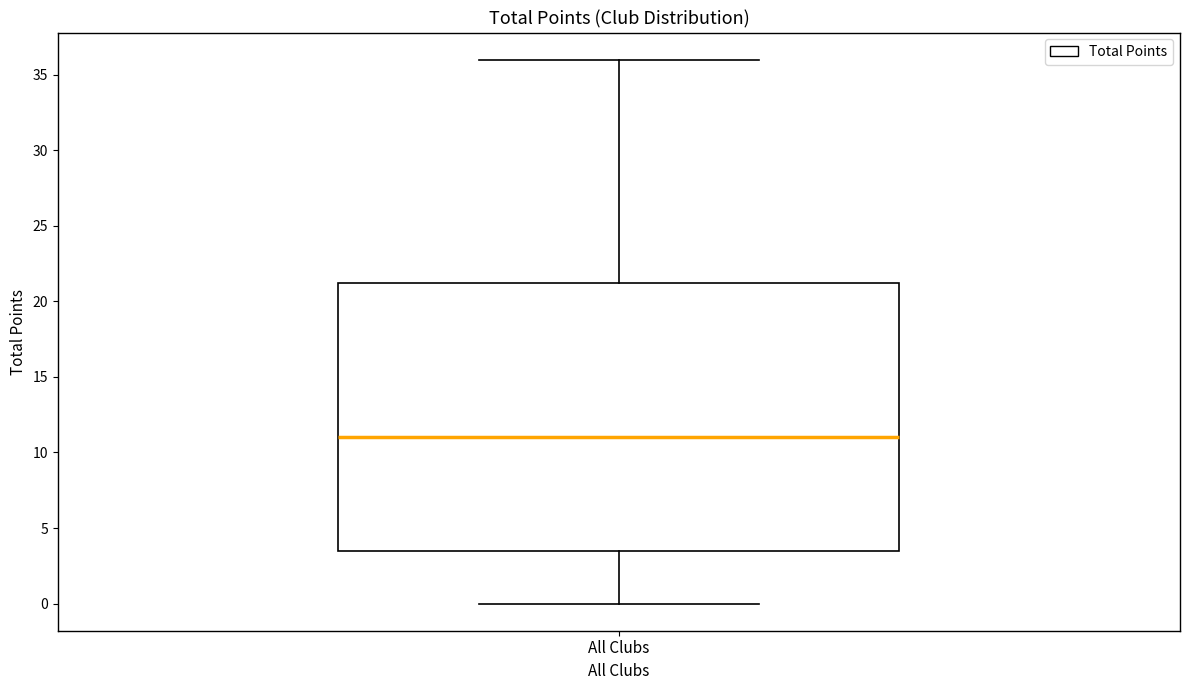

Transcribe this box plot: give where the median line is, the range the box spans, and where the two whiskers end, as read against the y-axis. The values are not printed on the chart, so give them approximately, as read against the axis.

median 11.0, box 3.5 to 21.5, whiskers 0.0 to 36.0